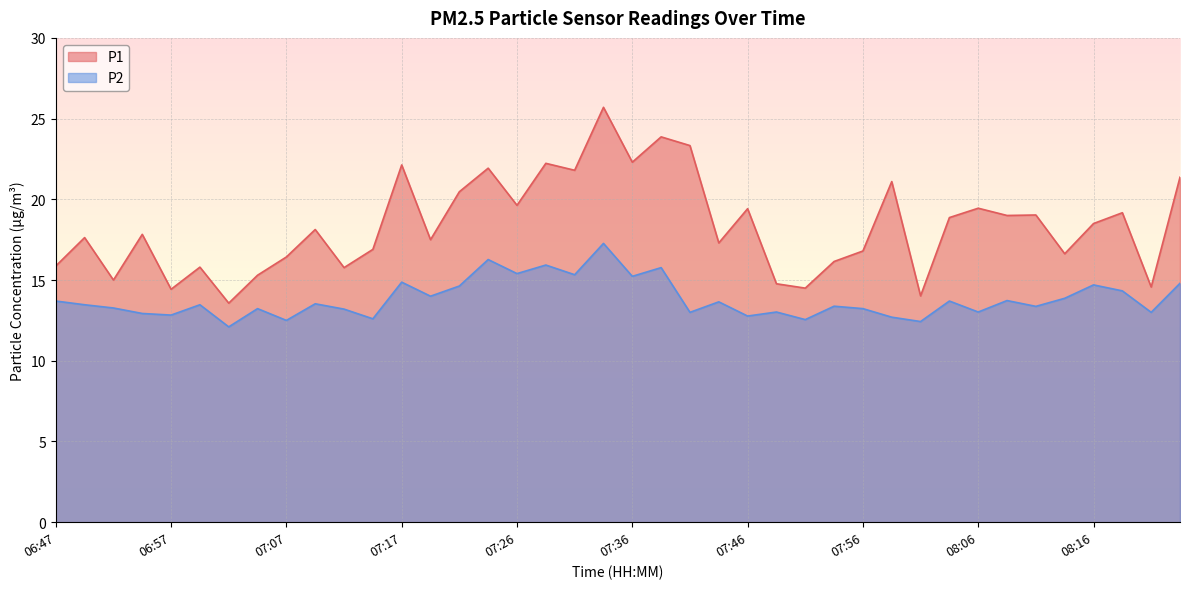

How many lines are shown in the chart?

2